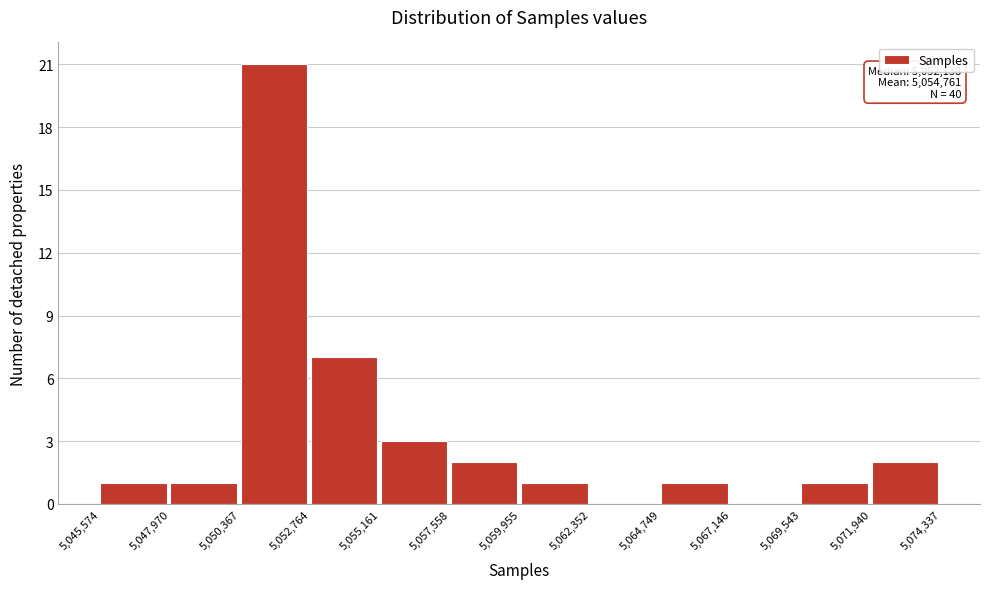

Which range on the x-axis has the tallest bar?

5,050,367 to 5,052,764